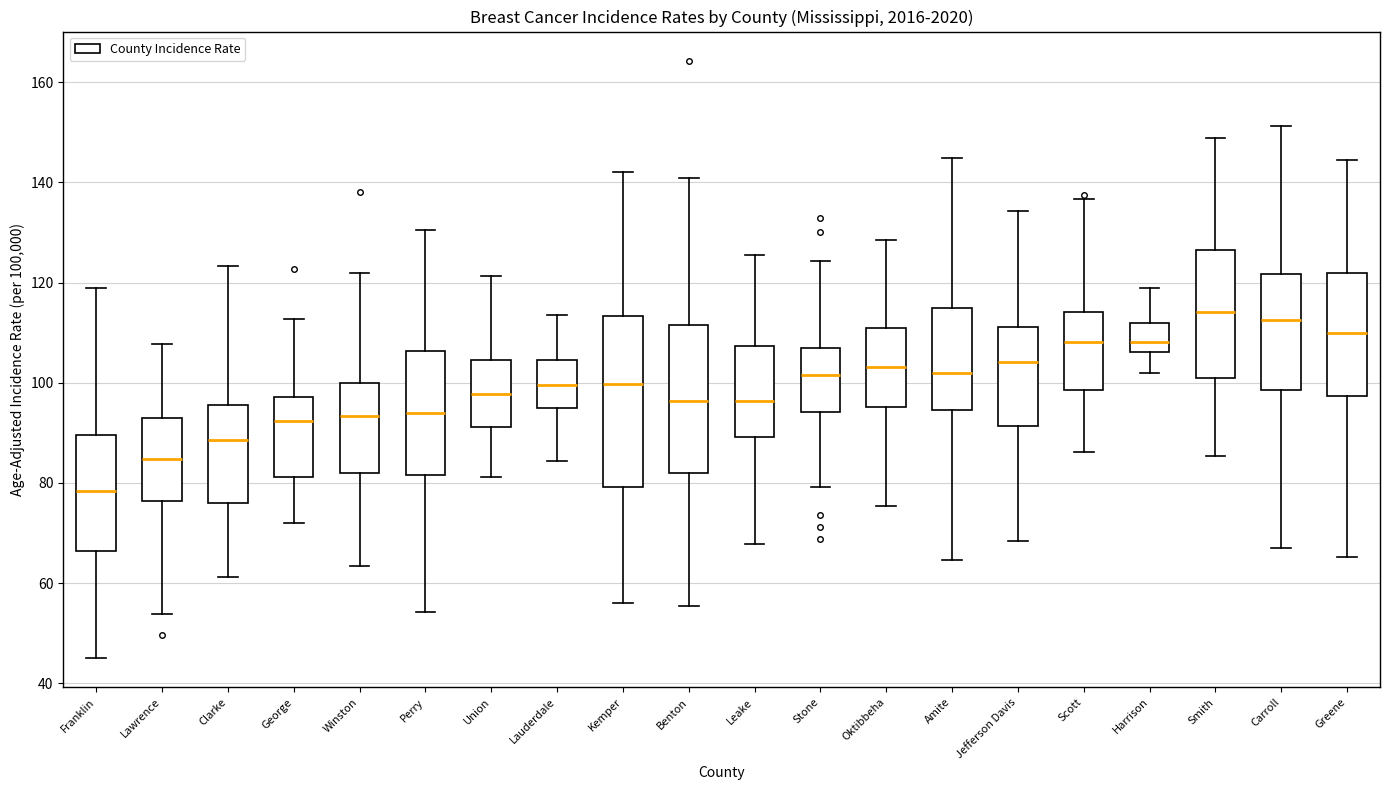

Reading left to right, read every box against the y-axis: the position of its median line, the range the box covers, and the ends of its whiskers. The values are not printed on the chart, so give them approximately, as read against the axis.

Franklin: median 78, box 66 to 90, whiskers 46 to 118
Lawrence: median 84, box 76 to 92, whiskers 54 to 108
Clarke: median 88, box 76 to 96, whiskers 62 to 124
George: median 92, box 82 to 98, whiskers 72 to 112
Winston: median 94, box 82 to 100, whiskers 64 to 122
Perry: median 94, box 82 to 106, whiskers 54 to 130
Union: median 98, box 92 to 104, whiskers 82 to 122
Lauderdale: median 100, box 94 to 104, whiskers 84 to 114
Kemper: median 100, box 80 to 114, whiskers 56 to 142
Benton: median 96, box 82 to 112, whiskers 56 to 140
Leake: median 96, box 90 to 108, whiskers 68 to 126
Stone: median 102, box 94 to 106, whiskers 80 to 124
Oktibbeha: median 104, box 96 to 110, whiskers 76 to 128
Amite: median 102, box 94 to 114, whiskers 64 to 144
Jefferson Davis: median 104, box 92 to 112, whiskers 68 to 134
Scott: median 108, box 98 to 114, whiskers 86 to 136
Harrison: median 108, box 106 to 112, whiskers 102 to 118
Smith: median 114, box 100 to 126, whiskers 86 to 148
Carroll: median 112, box 98 to 122, whiskers 66 to 152
Greene: median 110, box 98 to 122, whiskers 66 to 144